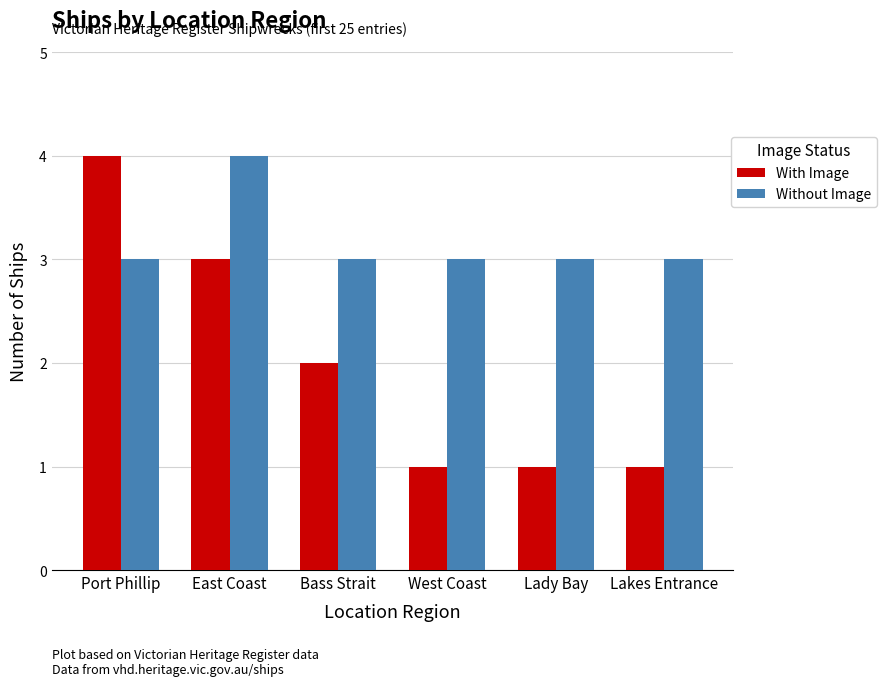

What is the total value across all series at East Coast?

7